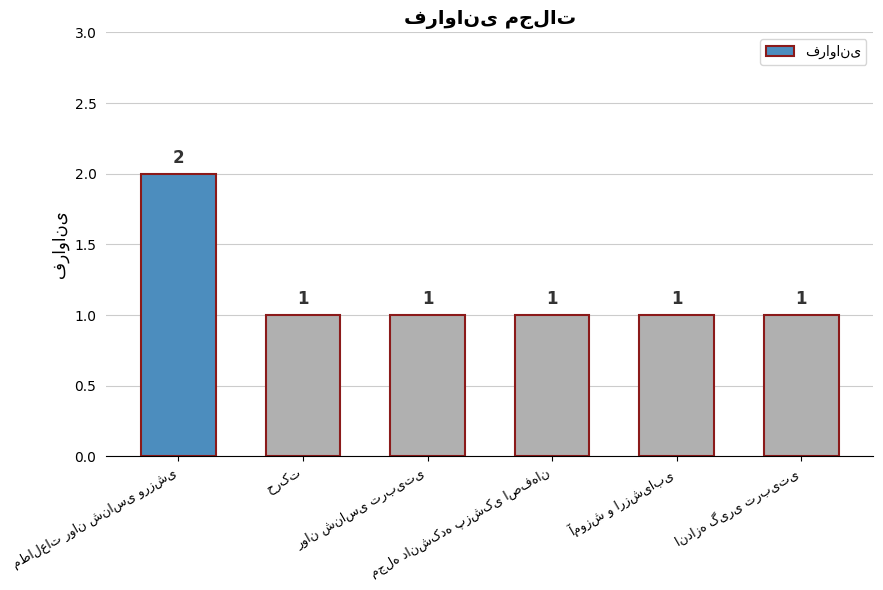

What is the sum of all values?

7